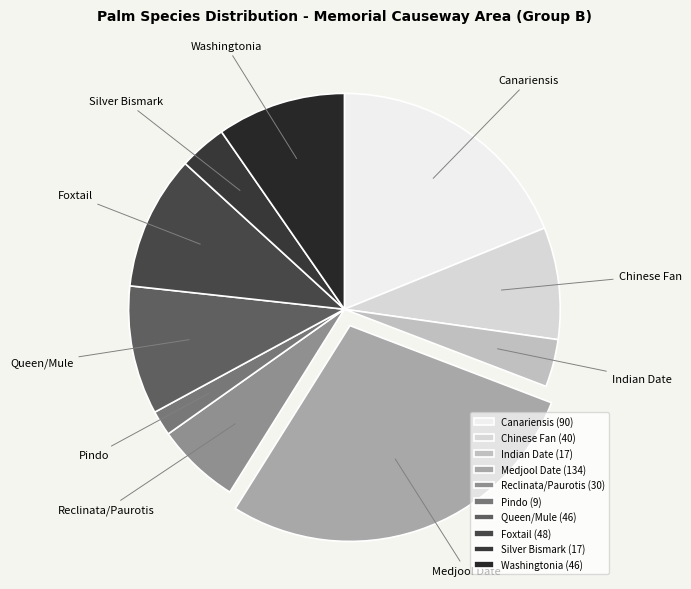

Is it true that Queen/Mule is 10% of the pie?

True